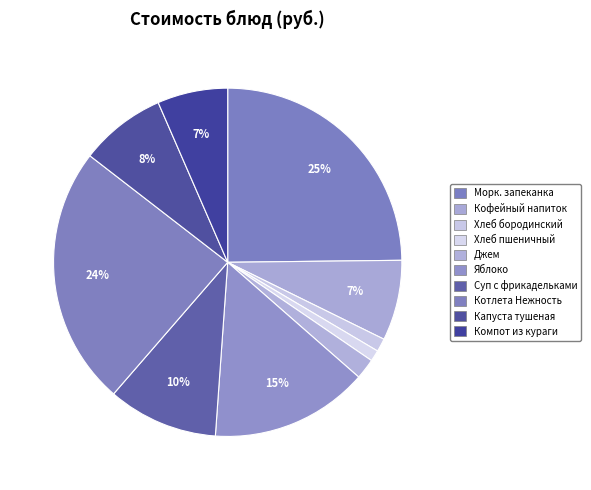

Is it true that Капуста тушеная is 8% of the pie?

True